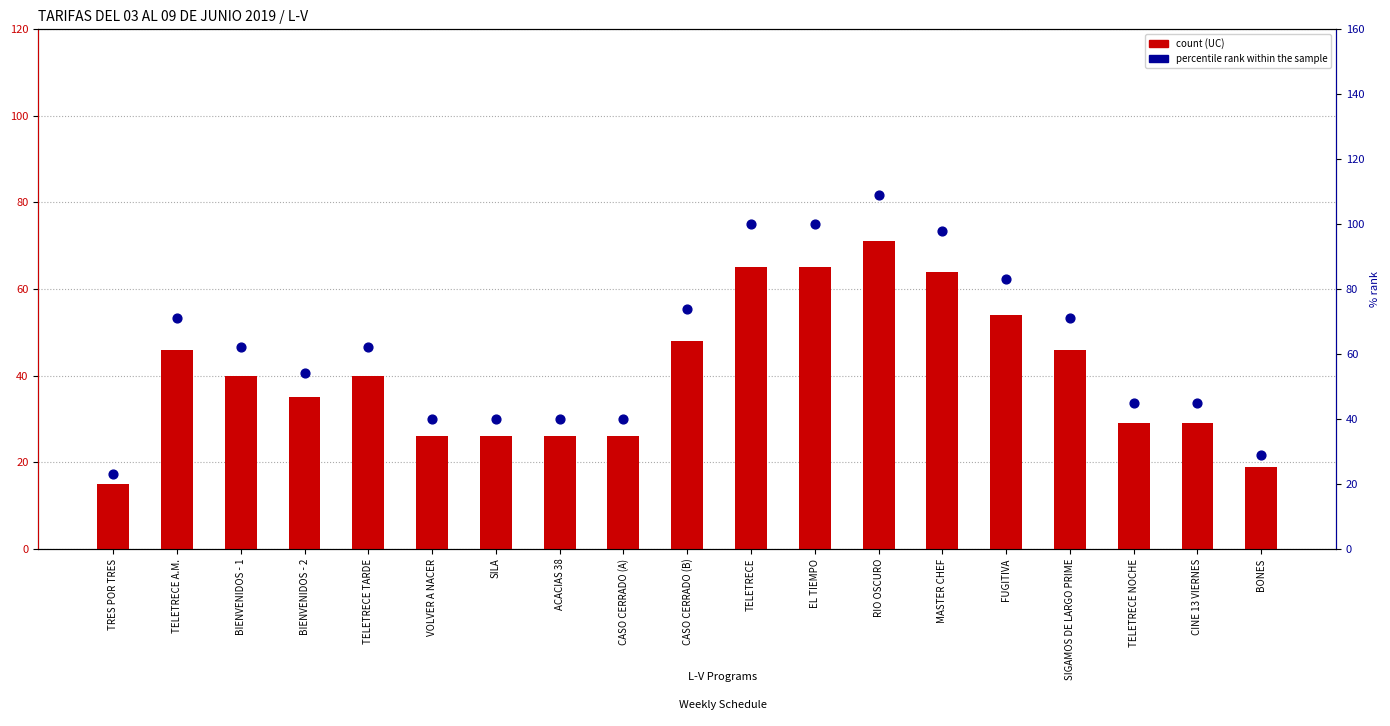

Which series contains the lowest Y value?

count